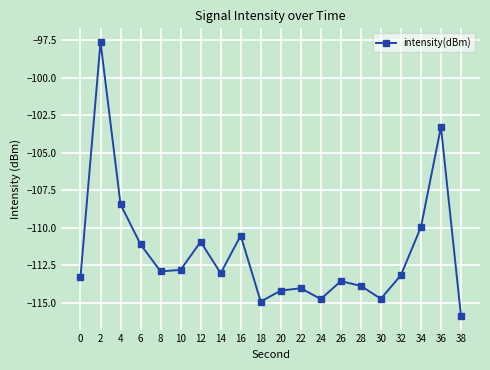

Read the value at 12.

-110.9